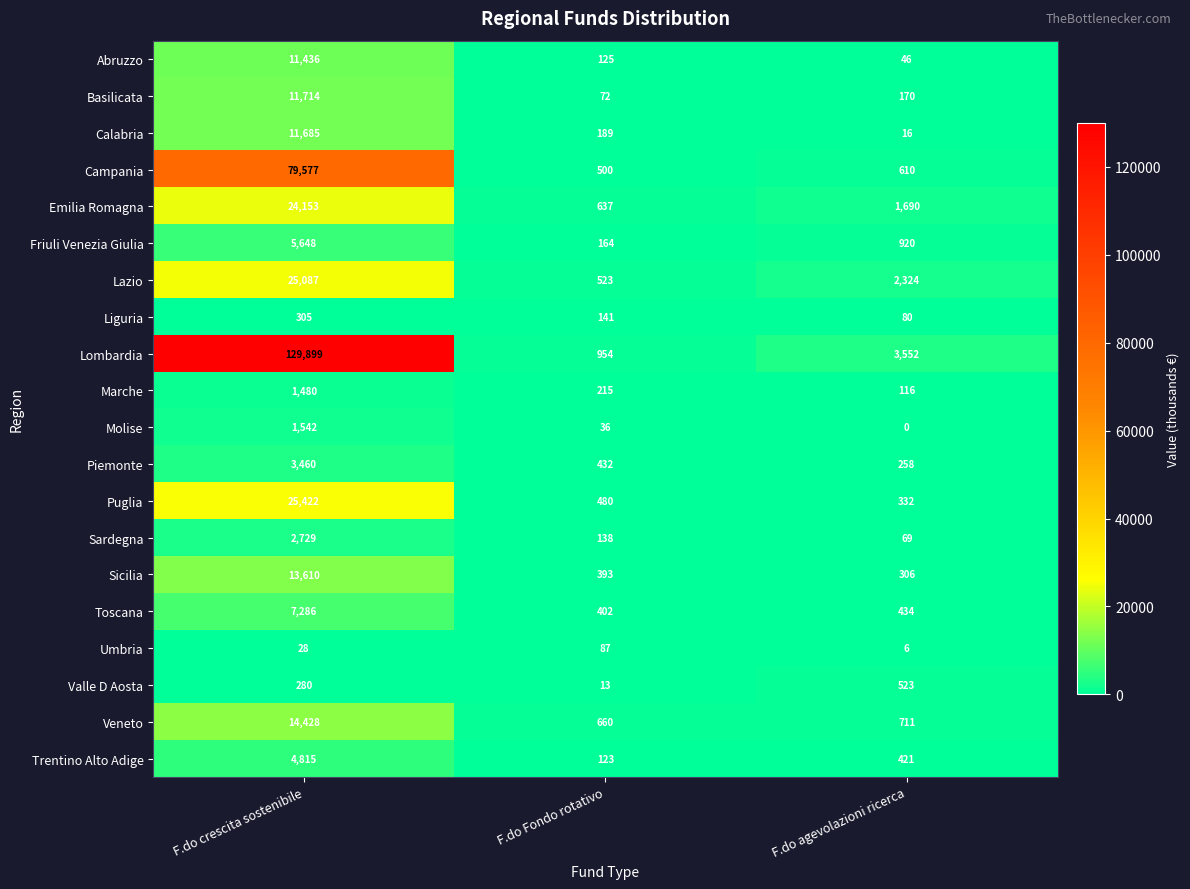

Is it true that Molise equals 0 at F.do agevolazioni ricerca?

True